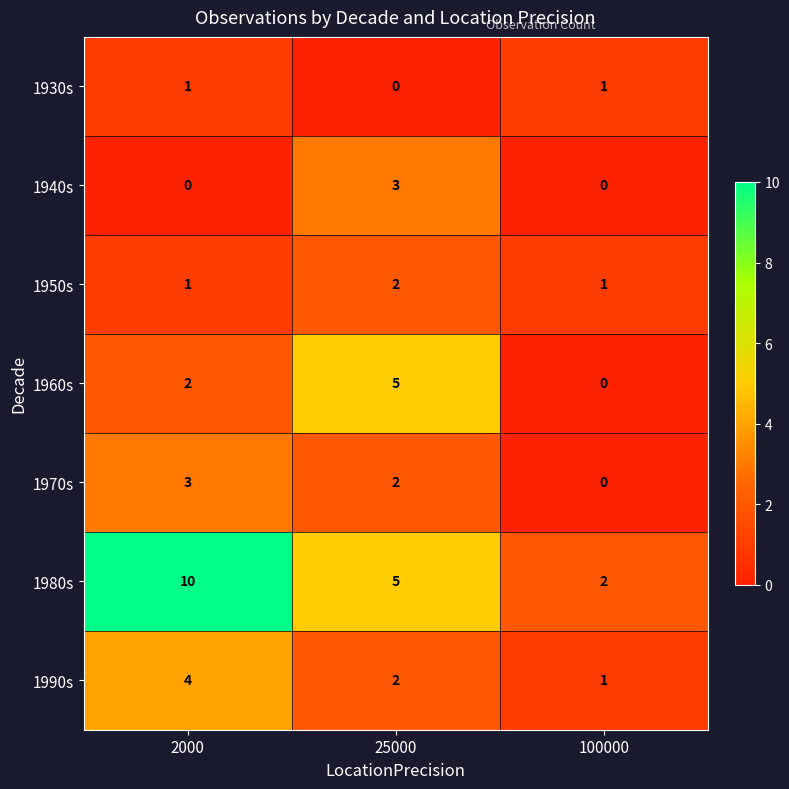

Which series changed the most between 25000 and 100000?

1960s